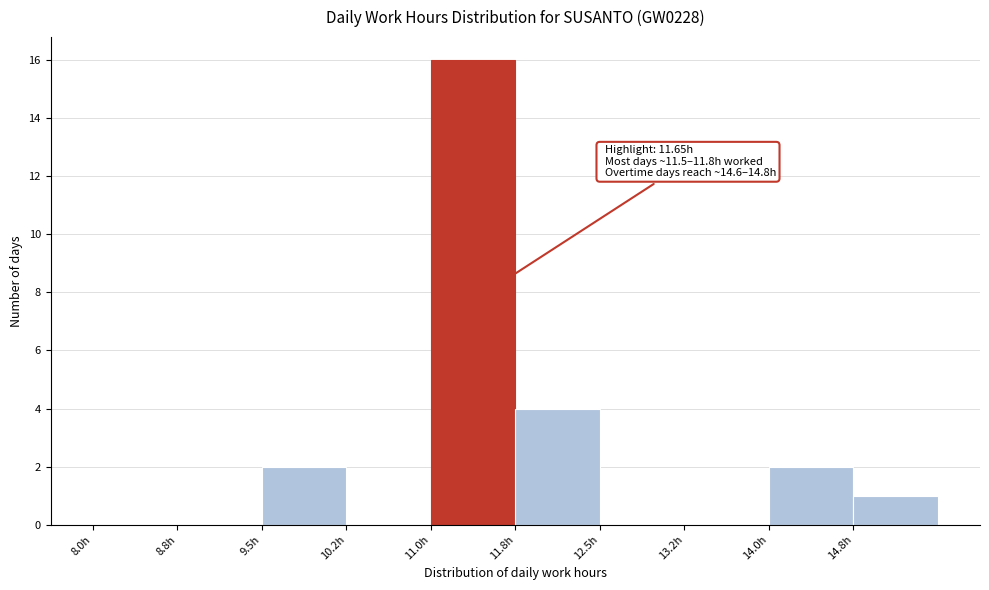

Which range on the x-axis has the tallest bar?

11.00 to 11.75